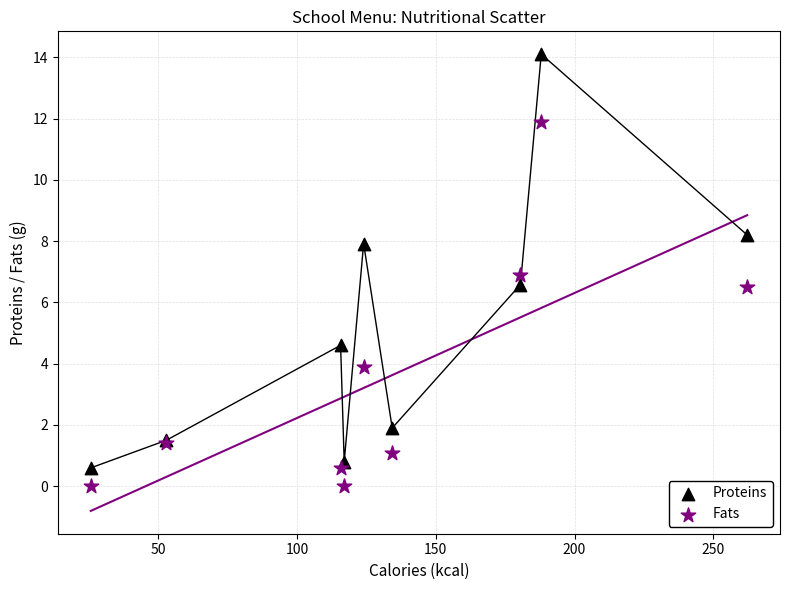

In the Fats series, what Y value is closest to 5?

3.9